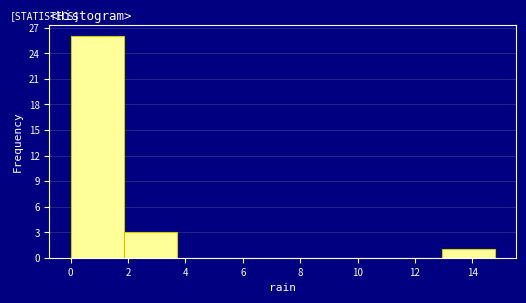

Reading left to right, list every bar in this chart as the range it spans on the x-axis followed by its height. Neither the bar edges nor the heights are printed on the chart, so give them approximately, as read against the axes.

0.00 to 1.85: 26
1.85 to 3.70: 3
3.70 to 5.55: 0
5.55 to 7.40: 0
7.40 to 9.25: 0
9.25 to 11.10: 0
11.10 to 12.95: 0
12.95 to 14.80: 1